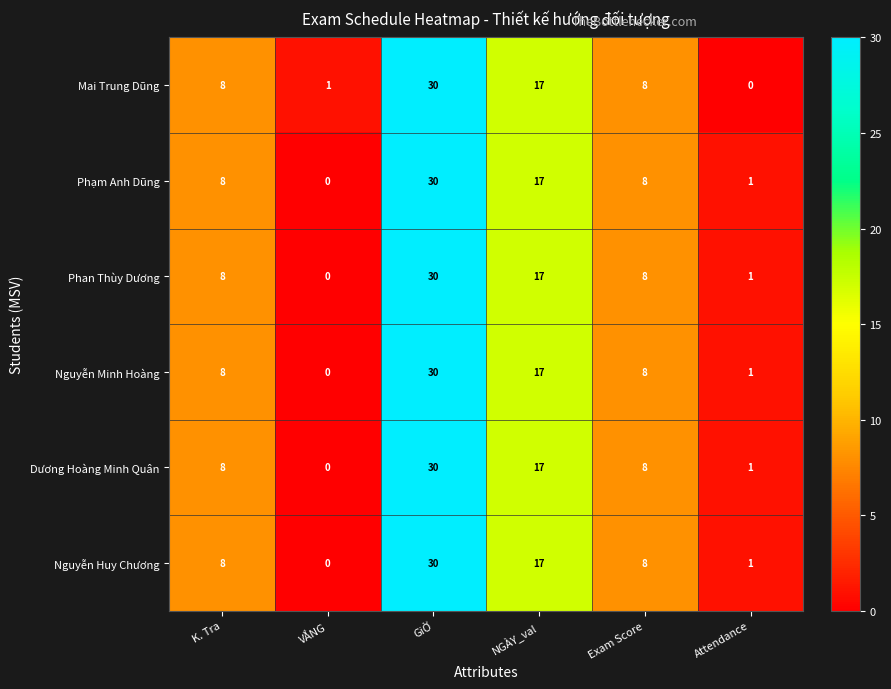

Is the value of Nguyễn Huy Chương at Attendance greater than the value of Phạm Anh Dũng at VẮNG?

Yes